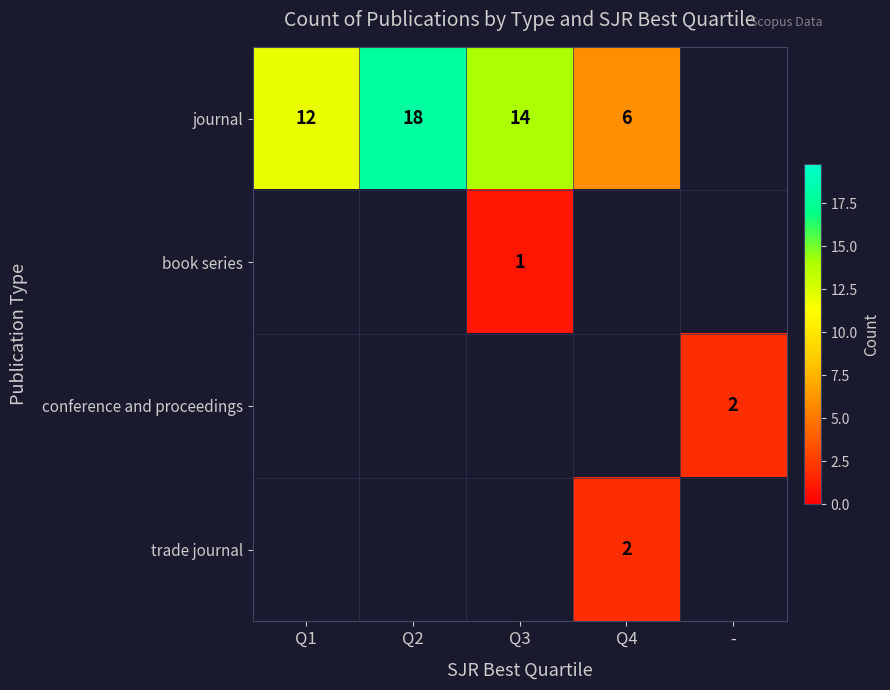

Is it true that journal equals 5 at Q2?

False